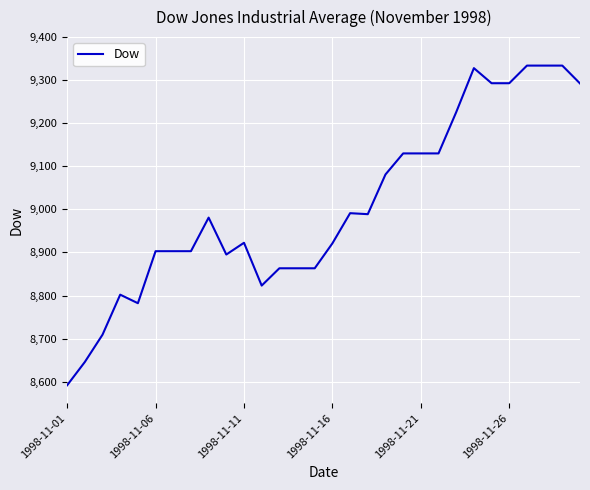

What is the smallest value displayed?

8591.6